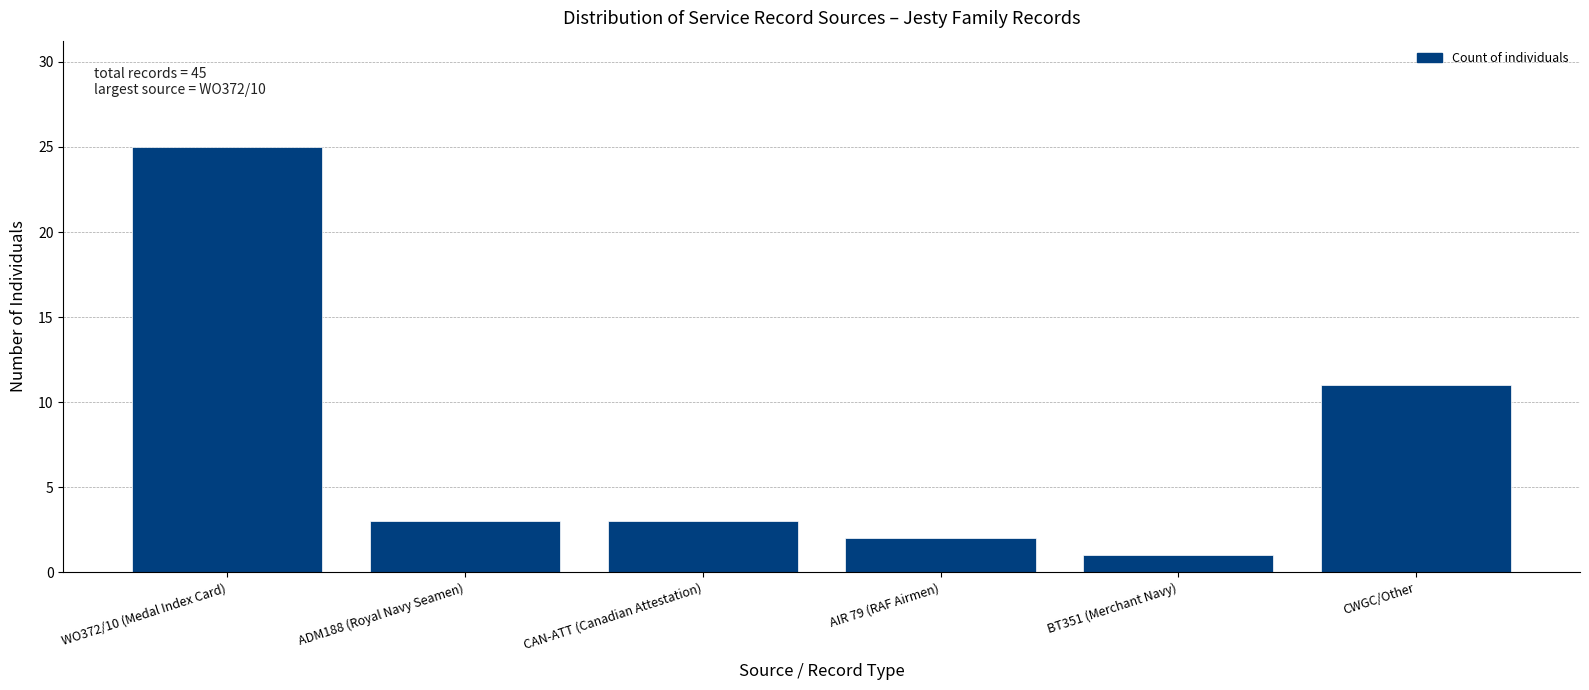

Reading left to right, extract all data points from this chart.

25	3	3	2	1	11